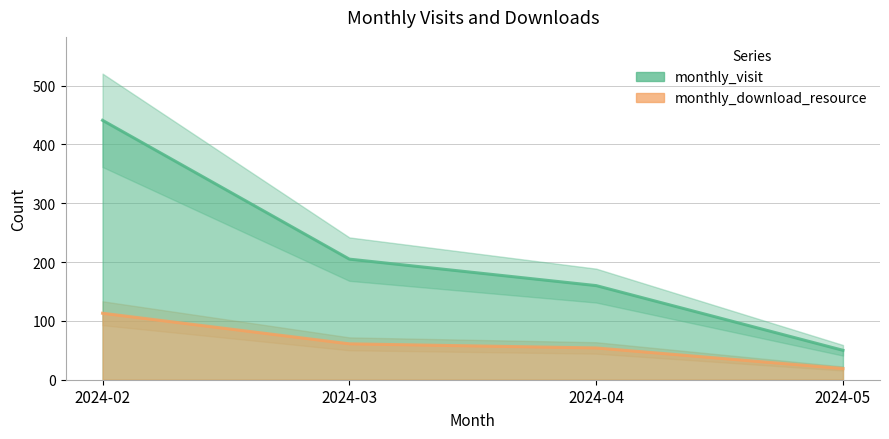

What is the sum of all monthly_download_resource values?

247